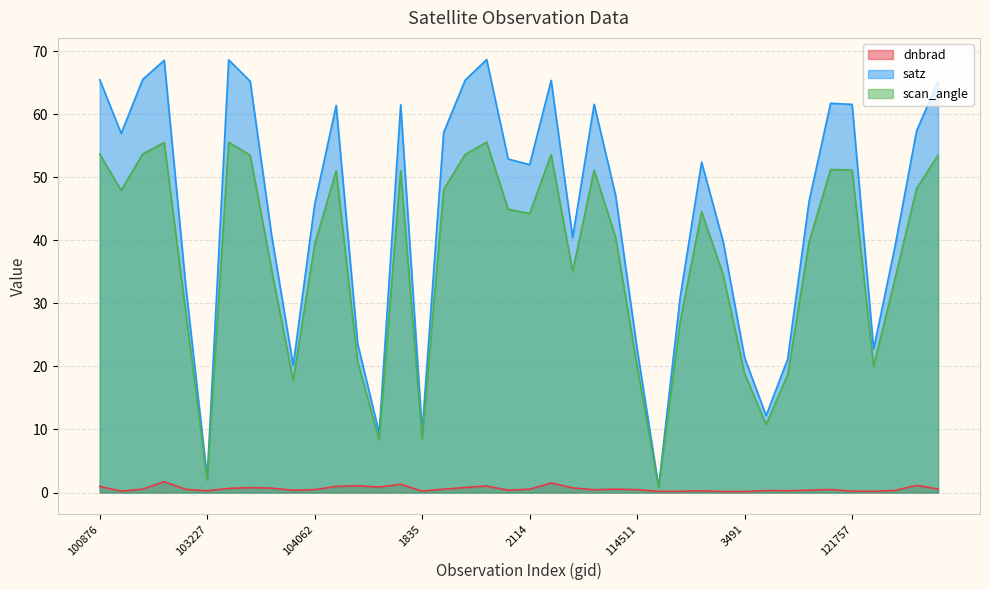

What are all the series names shown in the legend?

dnbrad, satz, scan_angle